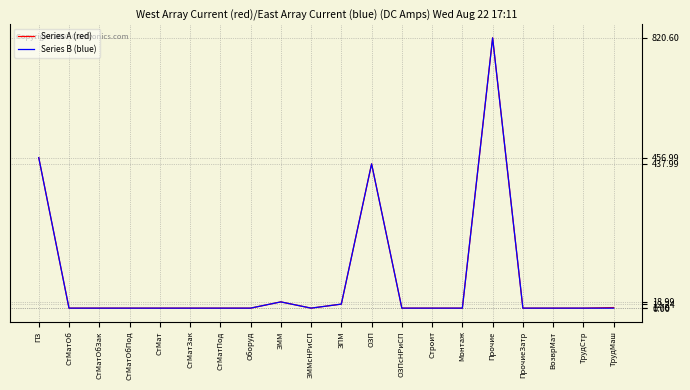

Where is Series A (red) nearest to the value 410299?

ОЗП